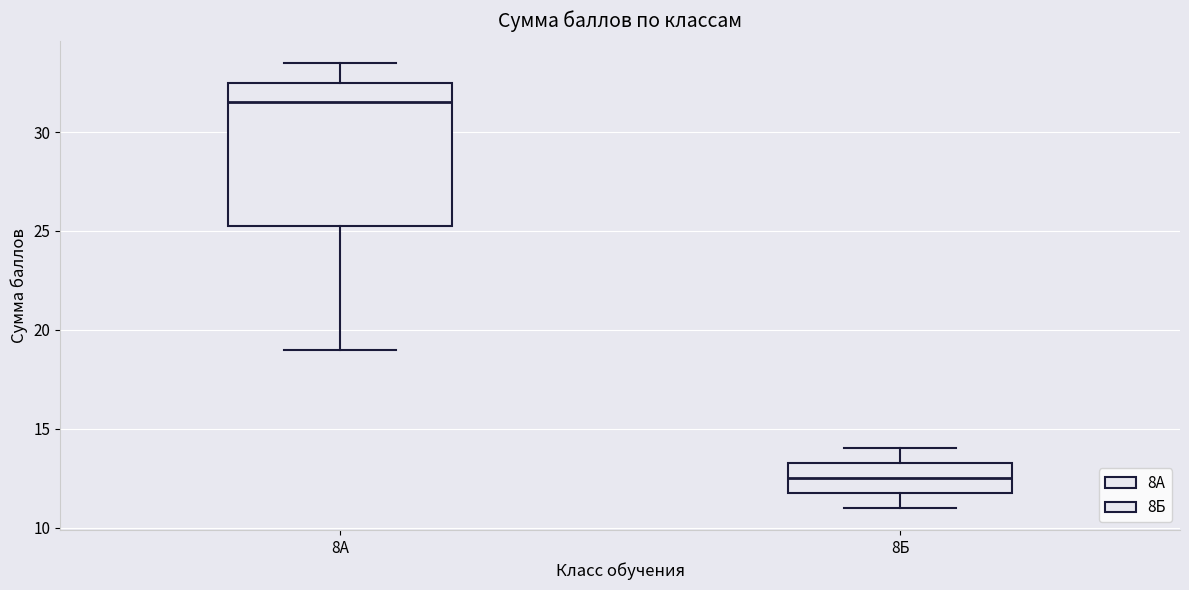

Which box's median line is the lowest?

8Б